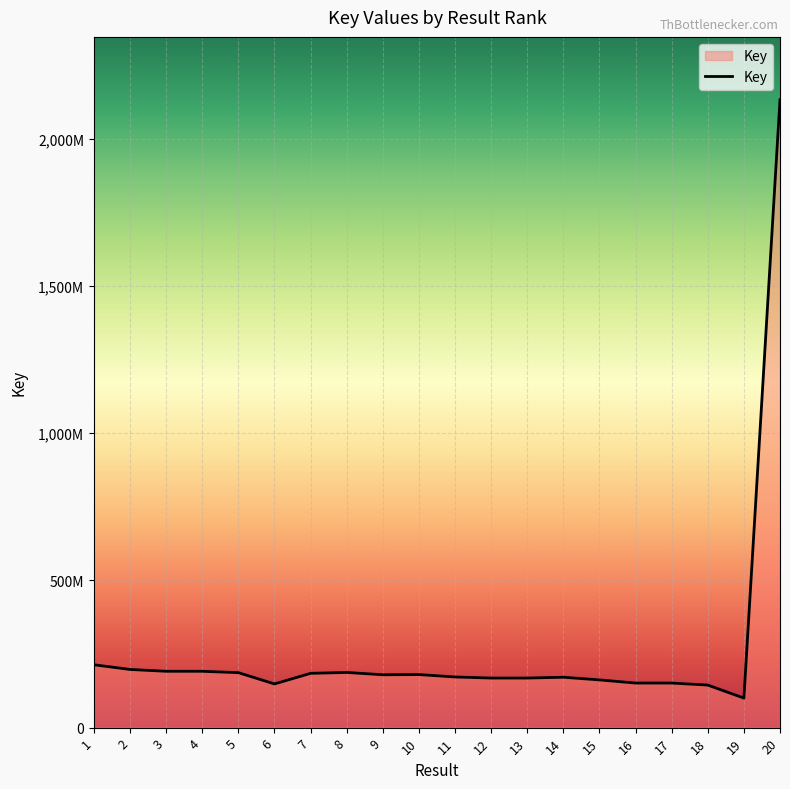

List the labels in order of value, smallest first.

19, 18, 6, 16, 17, 15, 13, 12, 14, 11, 9, 10, 7, 5, 8, 3, 4, 2, 1, 20